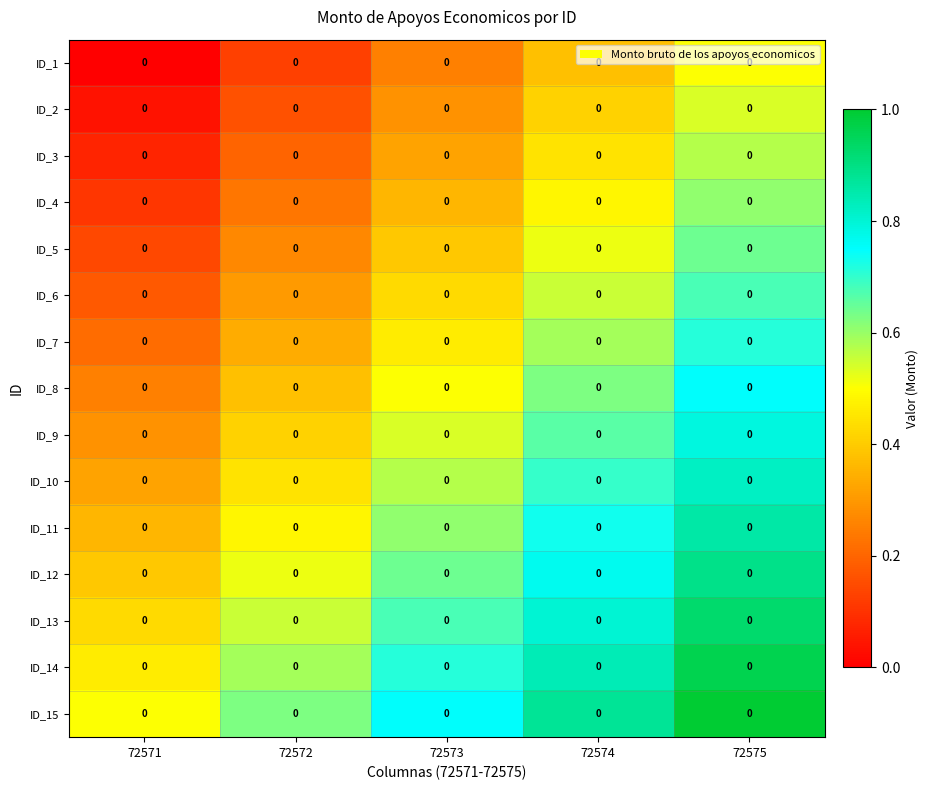

List the labels in order of ID_14 value, largest first.

72575, 72574, 72573, 72572, 72571